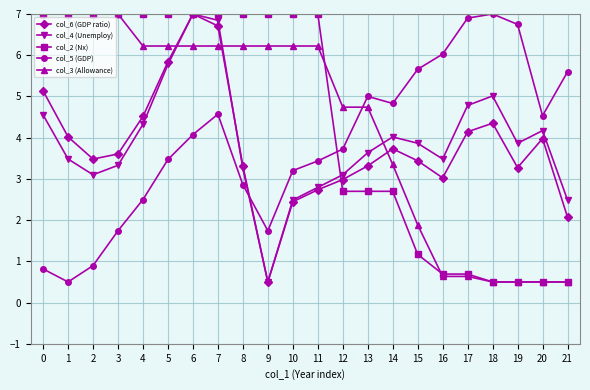

Does the chart have visible grid lines?

Yes